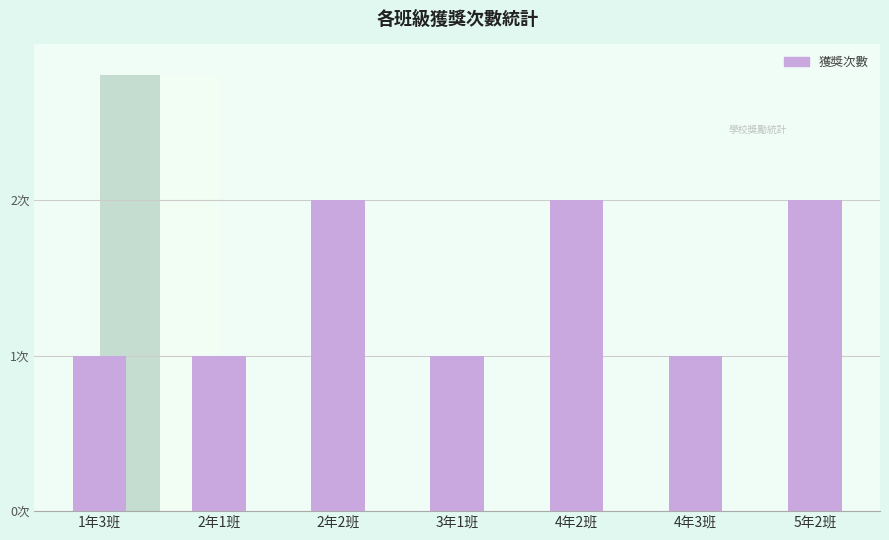

What is the difference between the maximum and minimum values?

1